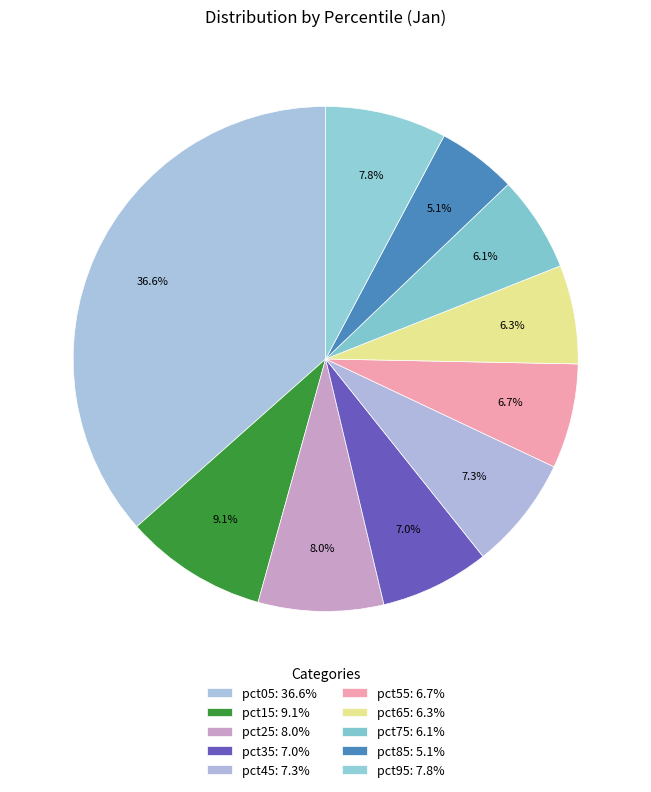

Count the number of slices in the pie.

10